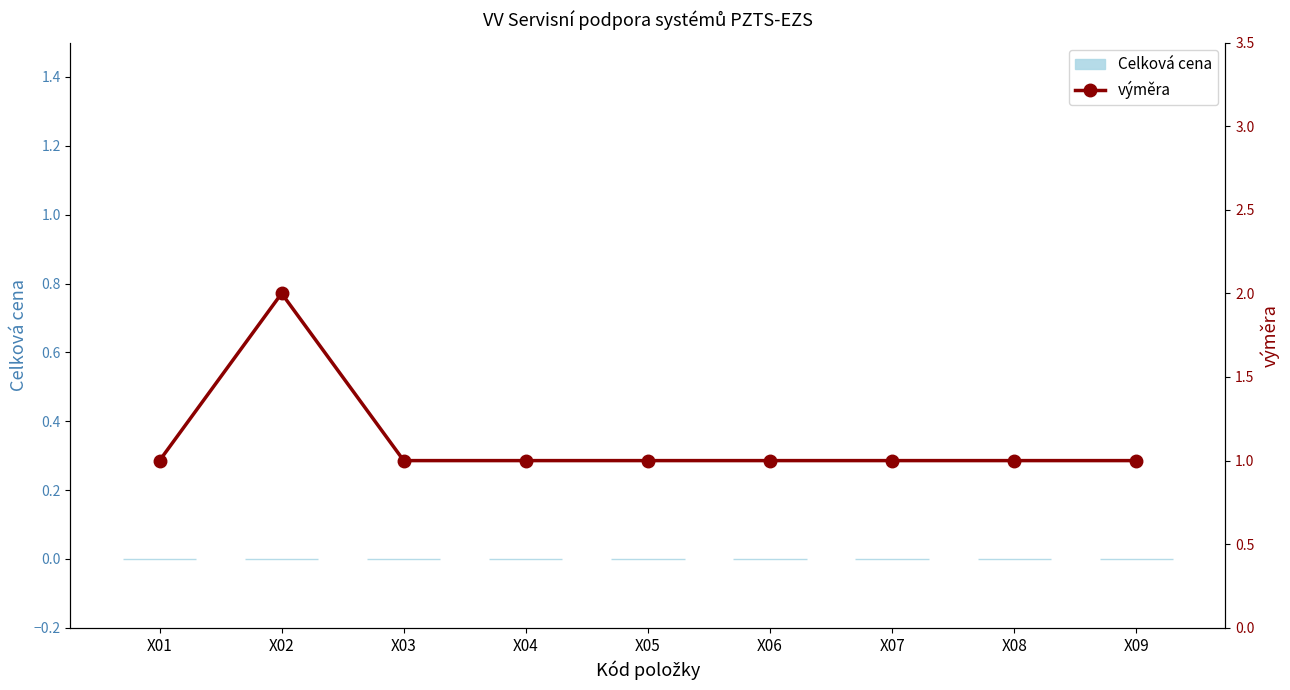

What value does the výměra series have at X04?

1